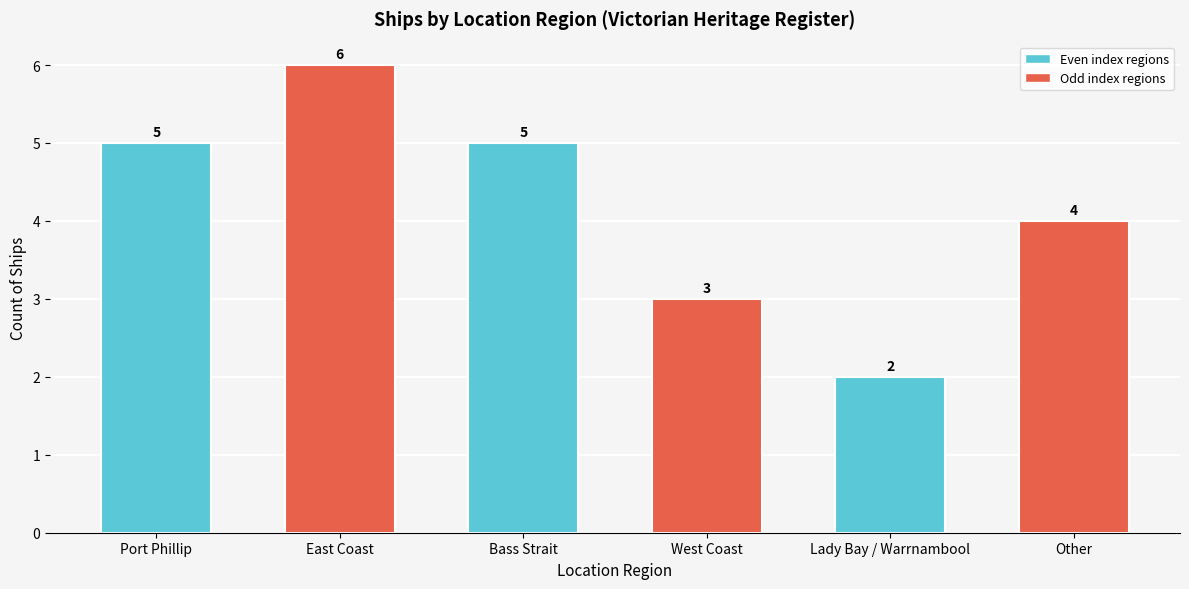

Is it true that the value at Port Phillip is 5?

True